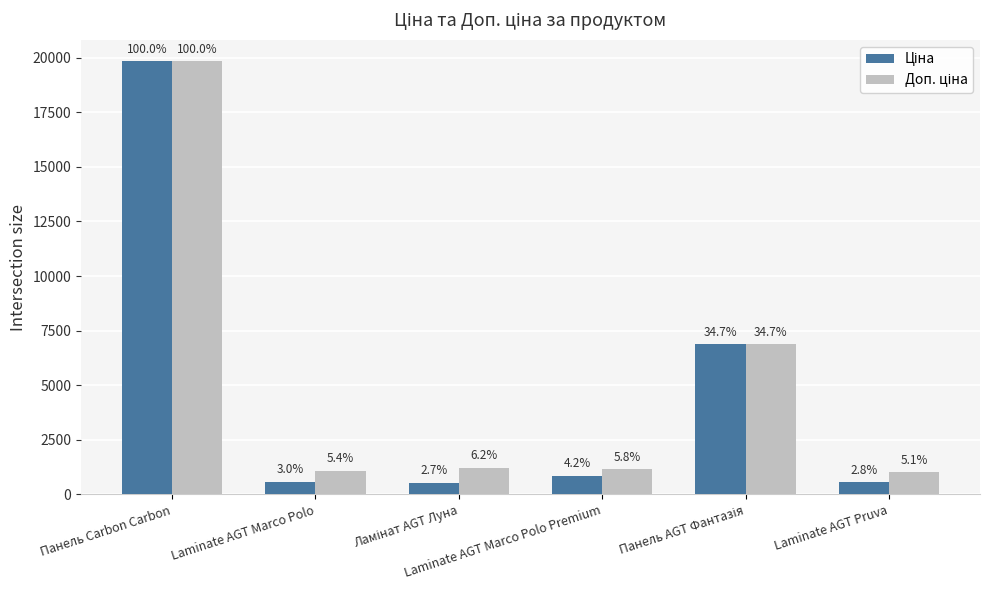

How many bars are there in total?

12